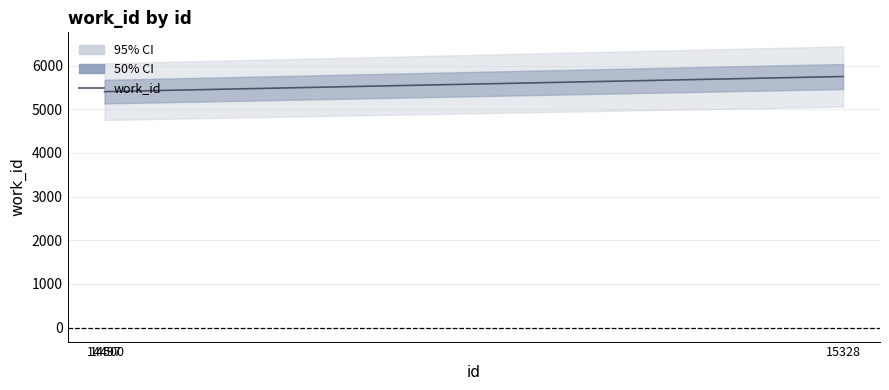

Reading left to right, transcribe all the data shown in this chart.

5403	5405	5750